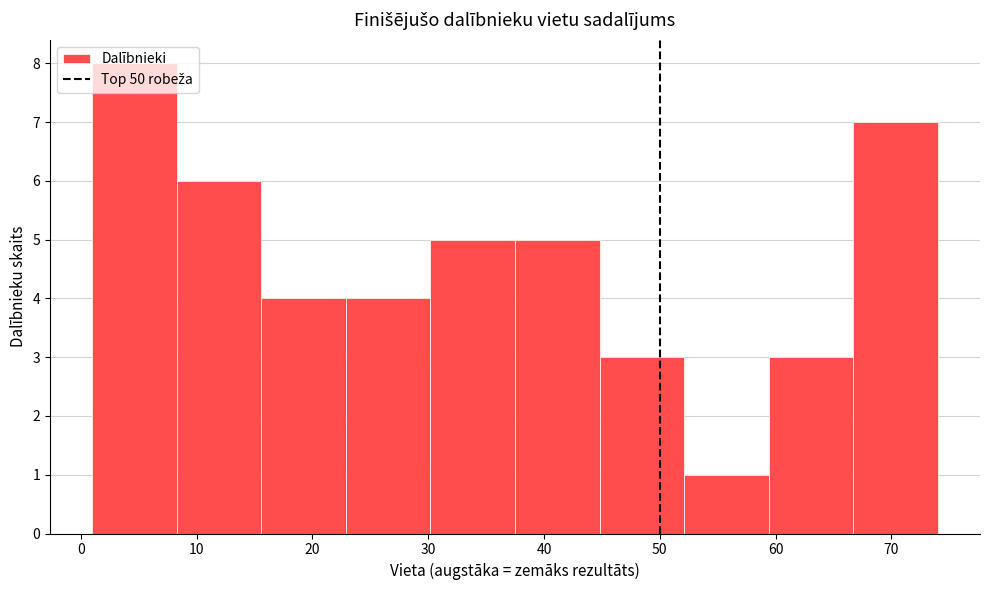

Reading left to right, list every bar in this chart as the range it spans on the x-axis followed by its height. Neither the bar edges nor the heights are printed on the chart, so give them approximately, as read against the axes.

1.0 to 8.3: 8
8.3 to 15.6: 6
15.6 to 22.9: 4
22.9 to 30.2: 4
30.2 to 37.5: 5
37.5 to 44.8: 5
44.8 to 52.1: 3
52.1 to 59.4: 1
59.4 to 66.7: 3
66.7 to 74.0: 7